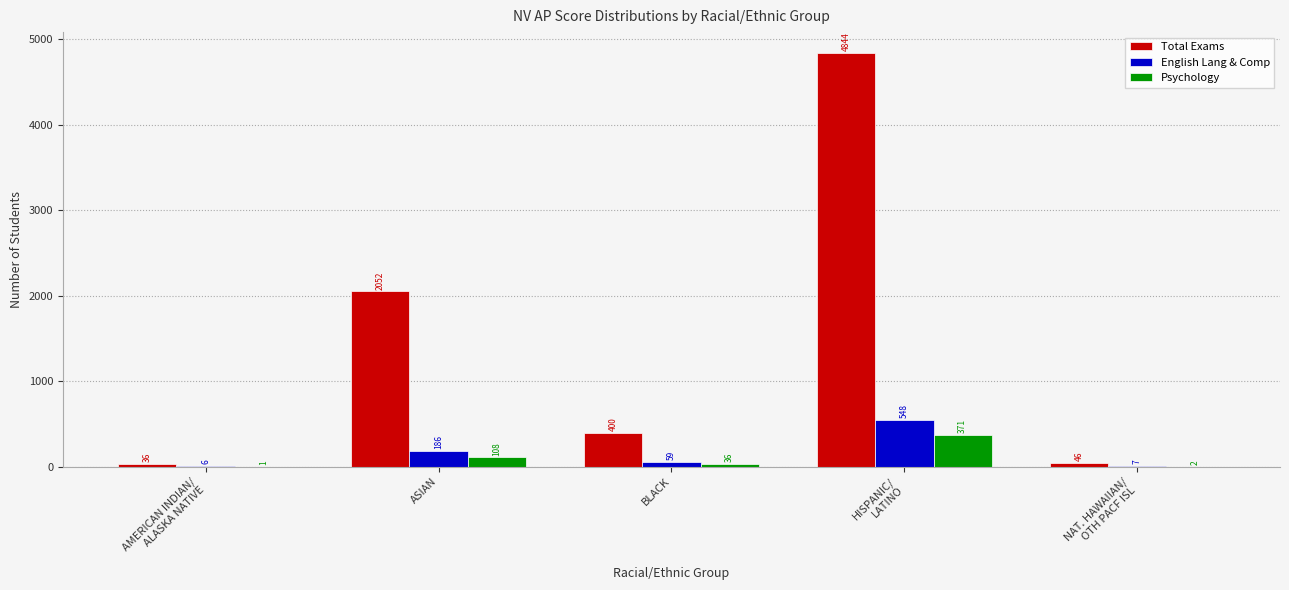

True or false: Total Exams has a value of 4844 at HISPANIC/
LATINO.

True